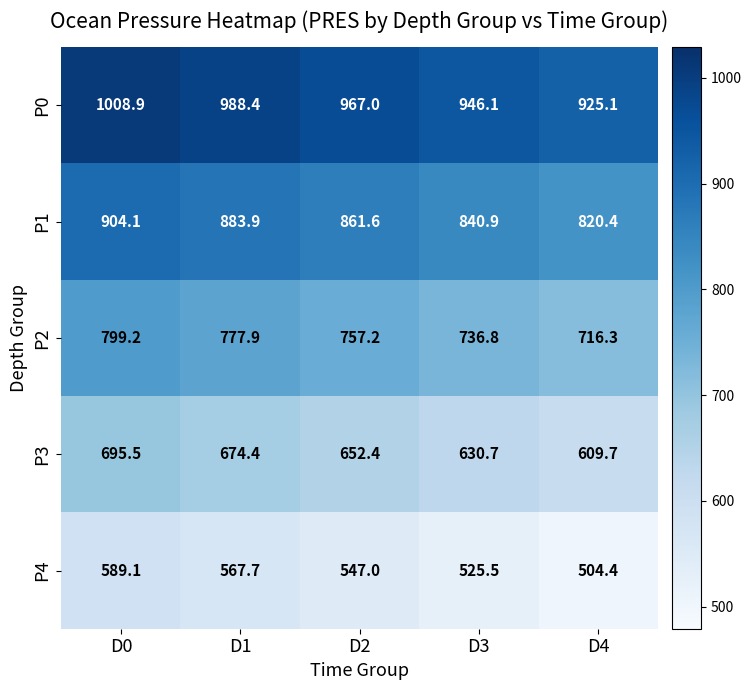

The P0 series shows 988.4 at D1. True or false?

True